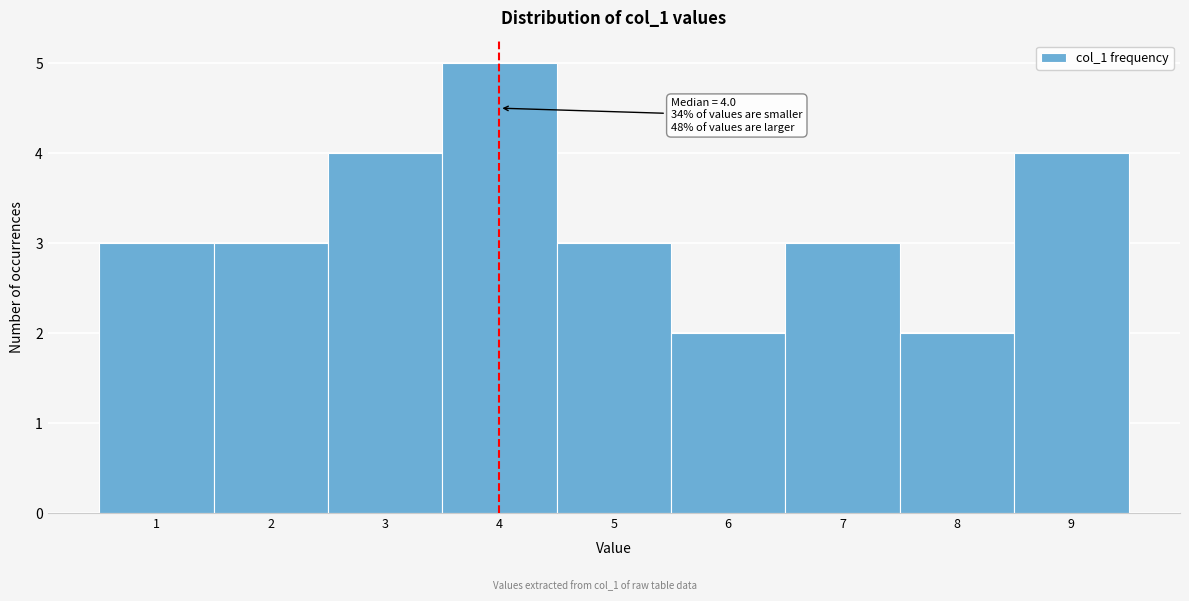

Over which range of the x-axis is the bar tallest?

3.5 to 4.5